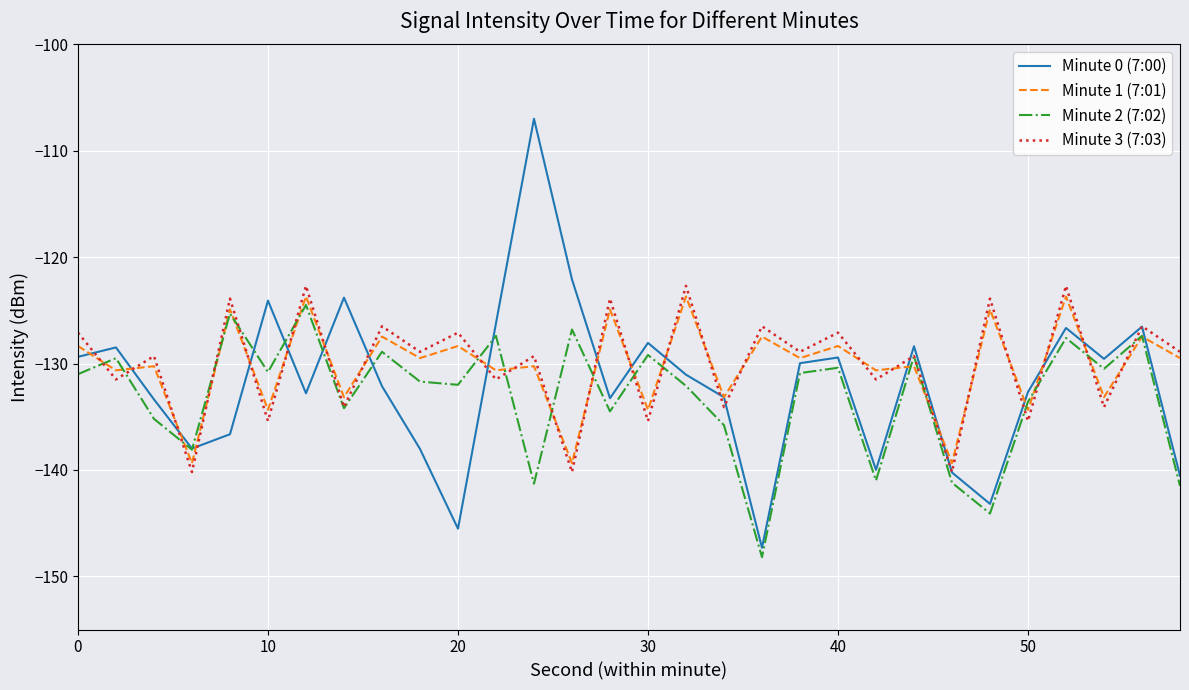

Which series has the widest spread of values?

Minute 0 (7:00)